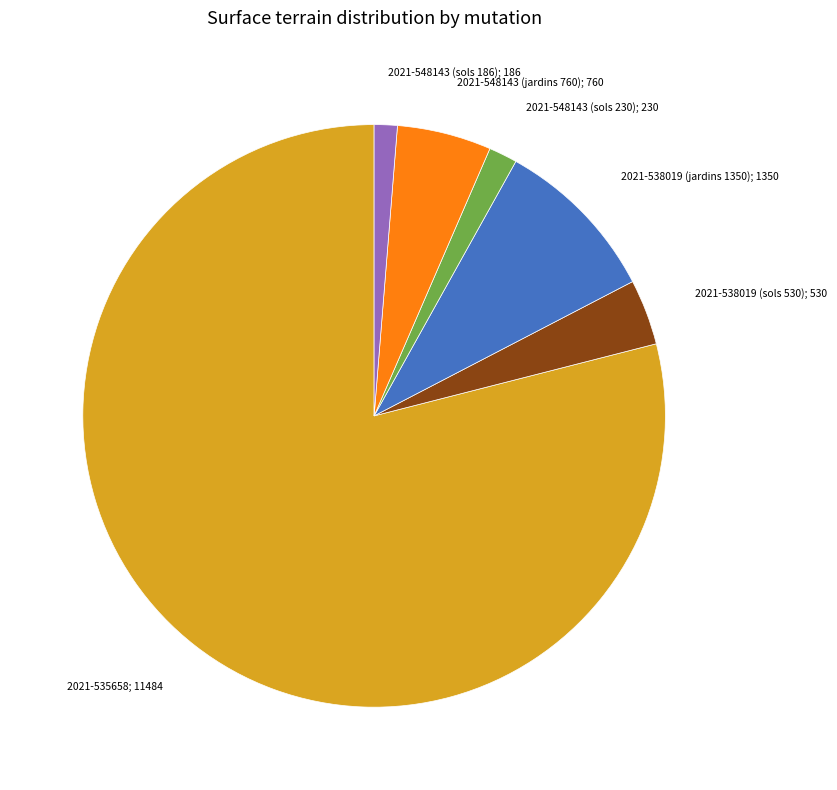

Approximately how many times larger is the value at 2021-538019 (sols 530) compared to 2021-548143 (sols 186)?

2.8